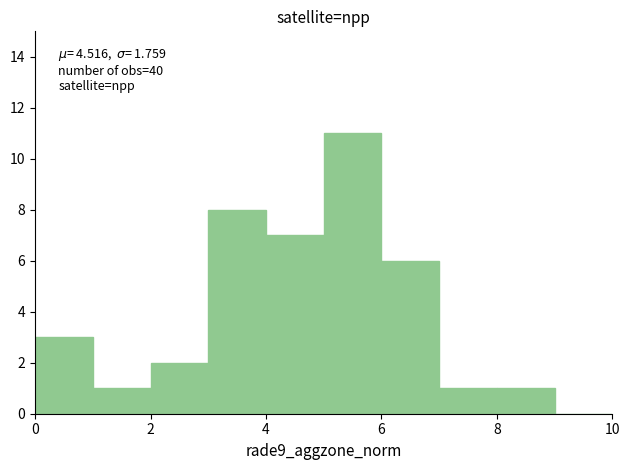

Which range on the x-axis has the tallest bar?

5 to 6